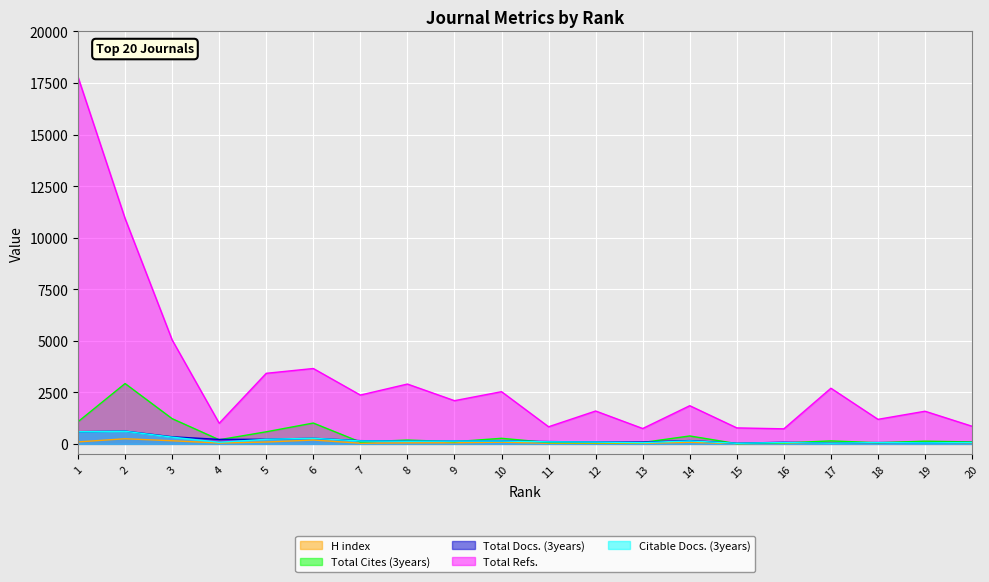

How many intersections are there between H index and Citable Docs. (3years)?

4